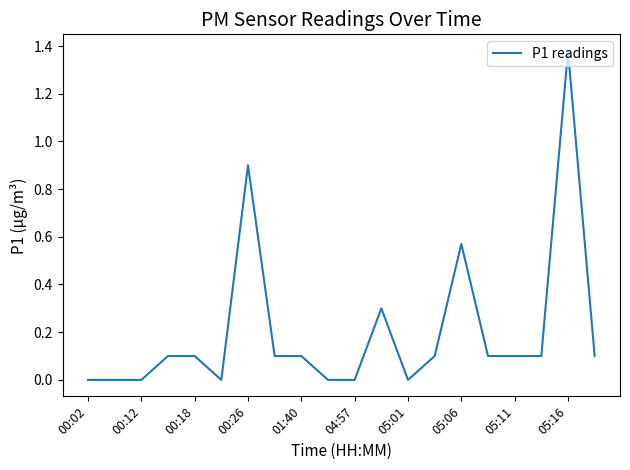

Does the chart have visible grid lines?

No